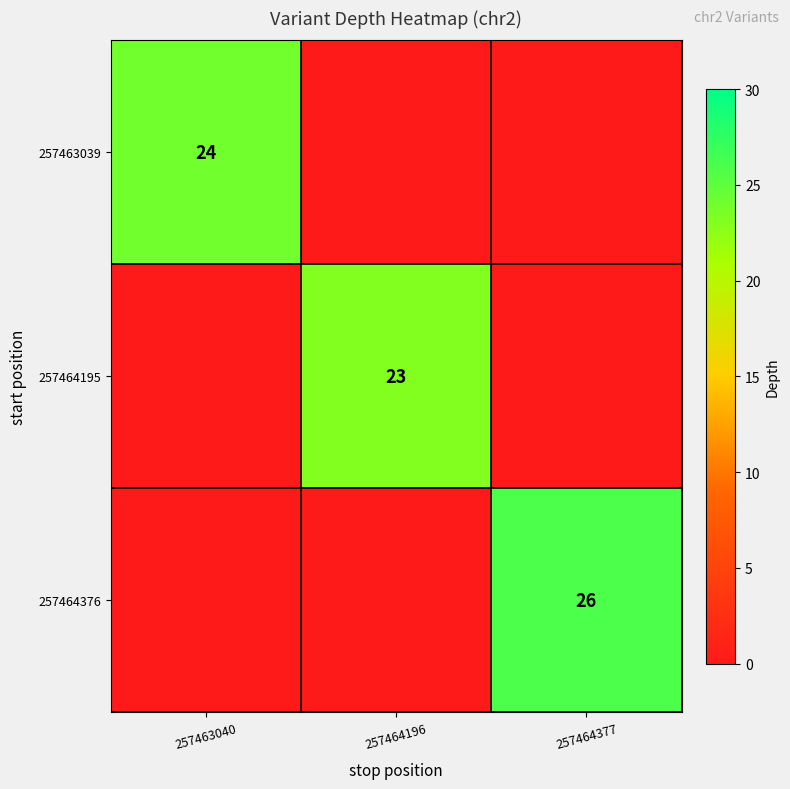

What is the total value across all series at 257464196?

23